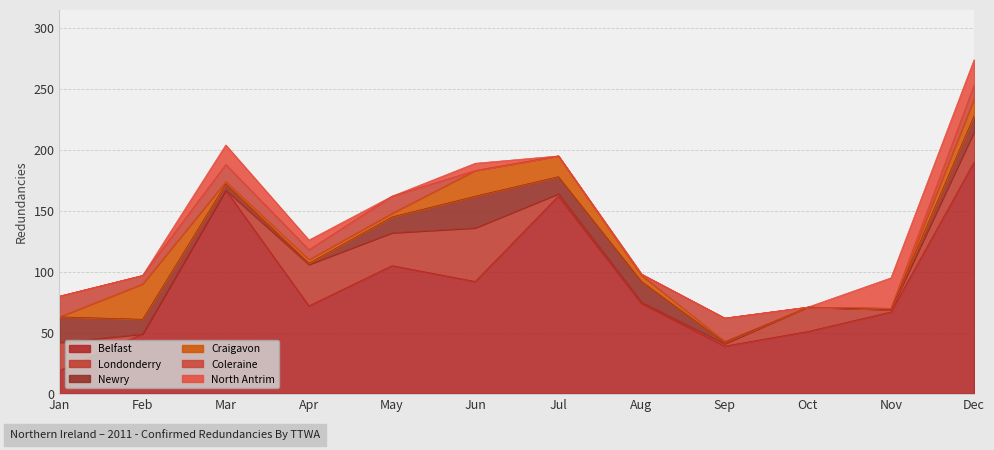

What is the average value of the Londonderry series?

15